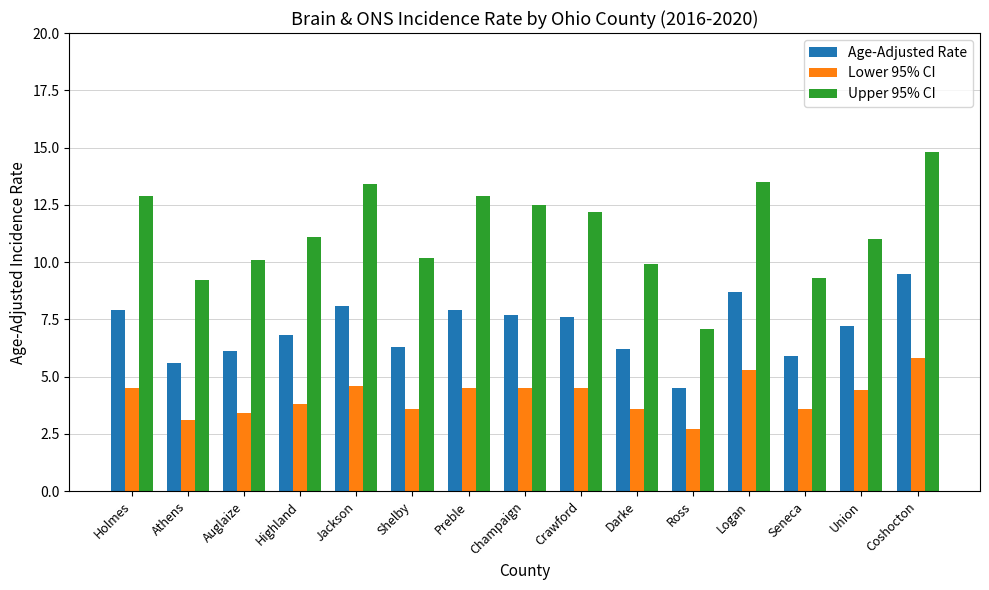

At which label does Lower 95% CI reach its peak?

Coshocton